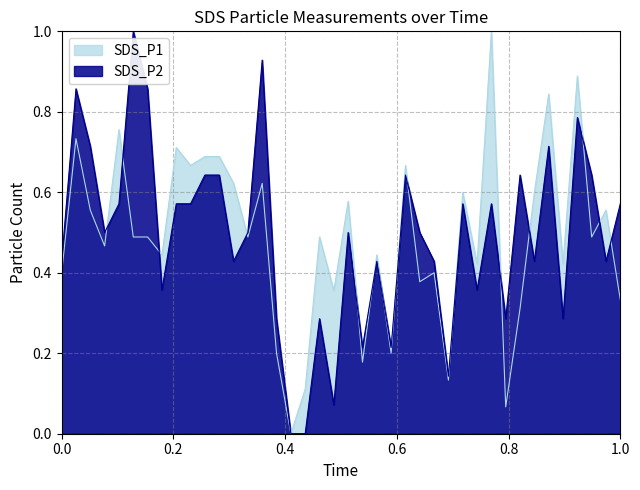

Read the SDS_P2 value at 00:30.

0.4